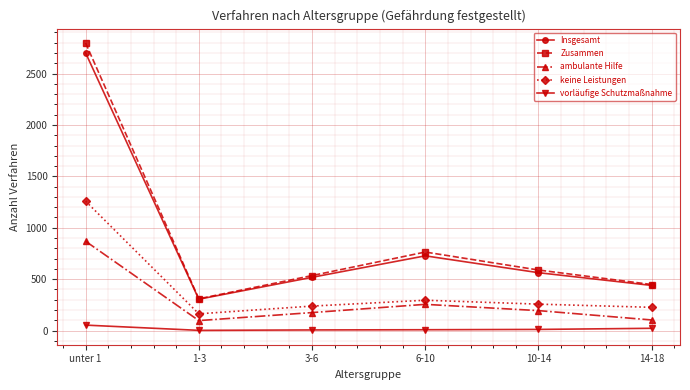

What is the label of the 1st point from the left?

unter 1